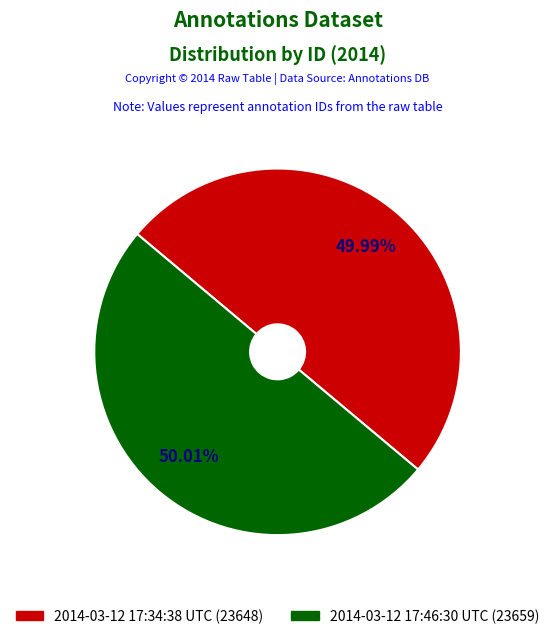

Approximately how many times larger is the value at 2014-03-12 17:34:38 UTC compared to 2014-03-12 17:46:30 UTC?

1.0